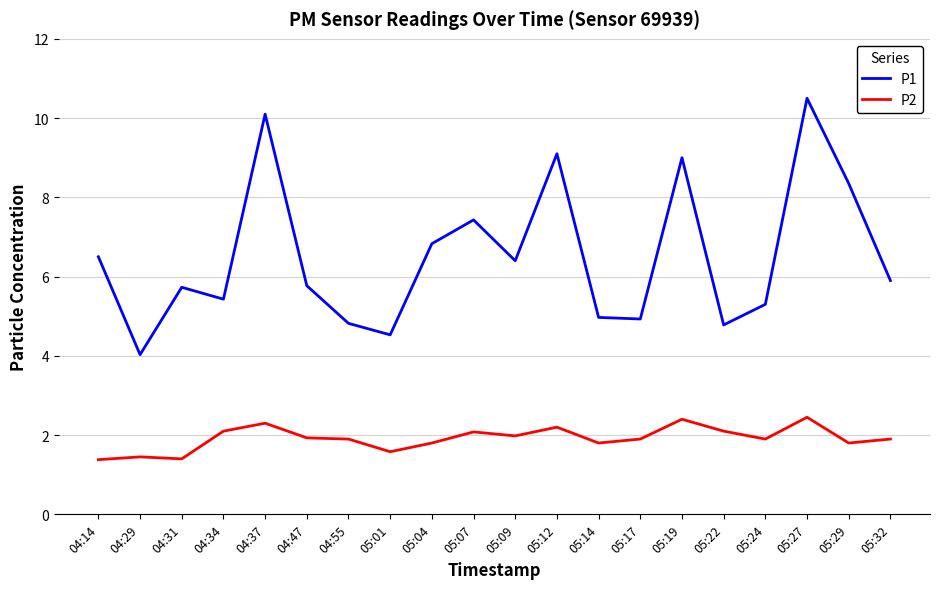

What are all the series names shown in the legend?

P1, P2